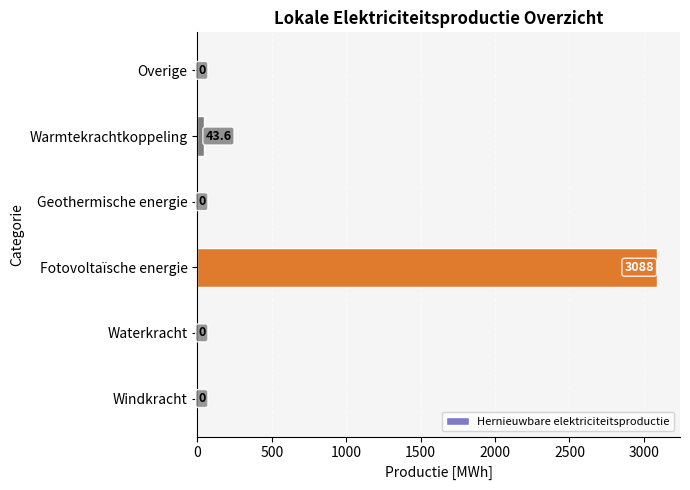

True or false: the data shows 43.6 at Warmtekrachtkoppeling.

True